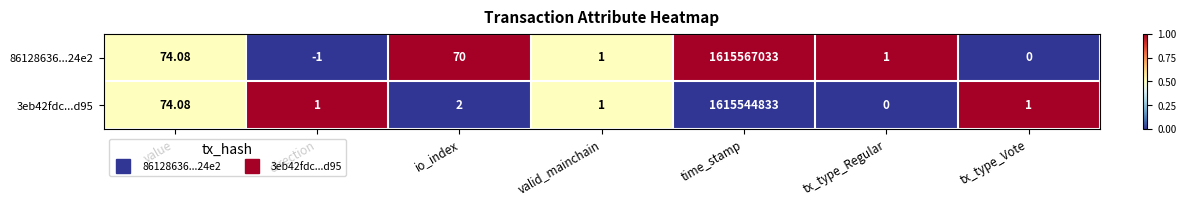

Is the value of 3eb42fdc...d95 at valid_mainchain greater than the value of 86128636...24e2 at time_stamp?

No